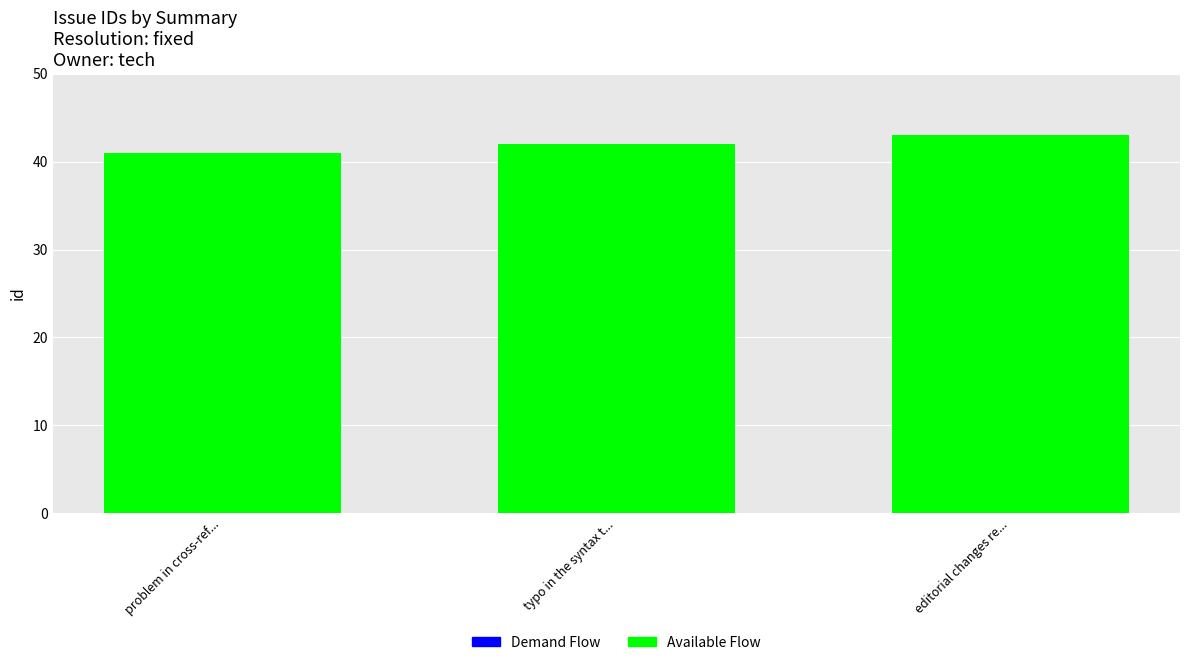

What is the minimum value shown in the chart?

41